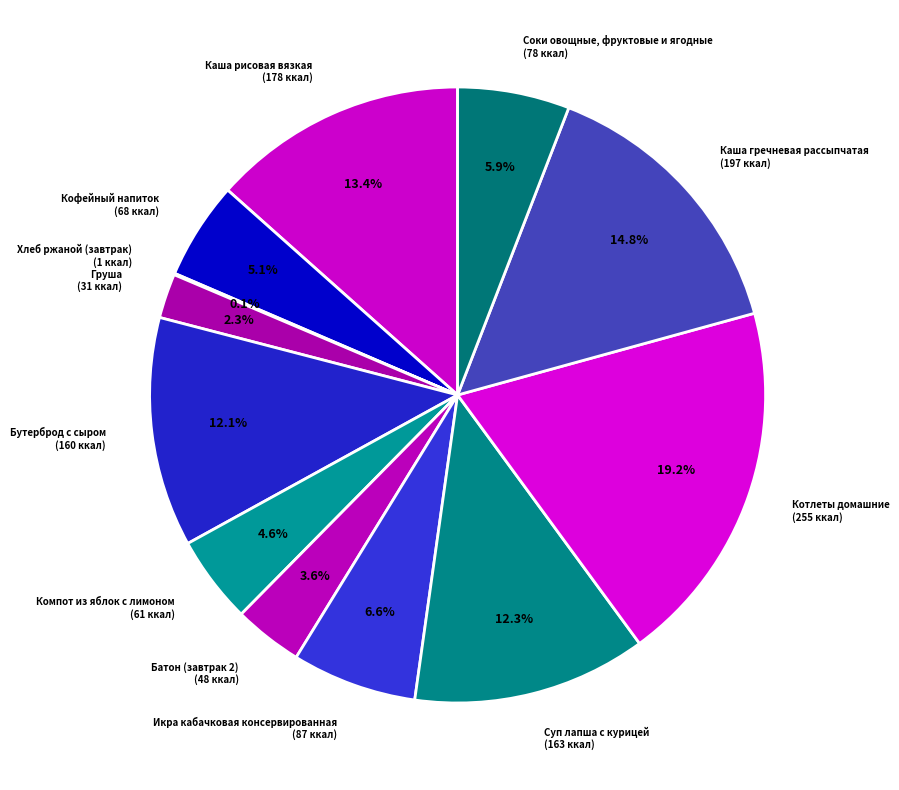

Is the sum of Бутерброд с сыром (160 ккал) and Компот из яблок с лимоном (61 ккал) greater than half?

No